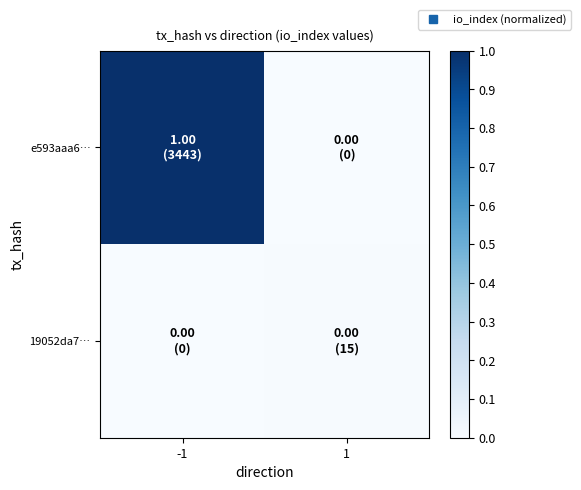

At which category does the chart reach its minimum across all series?

1